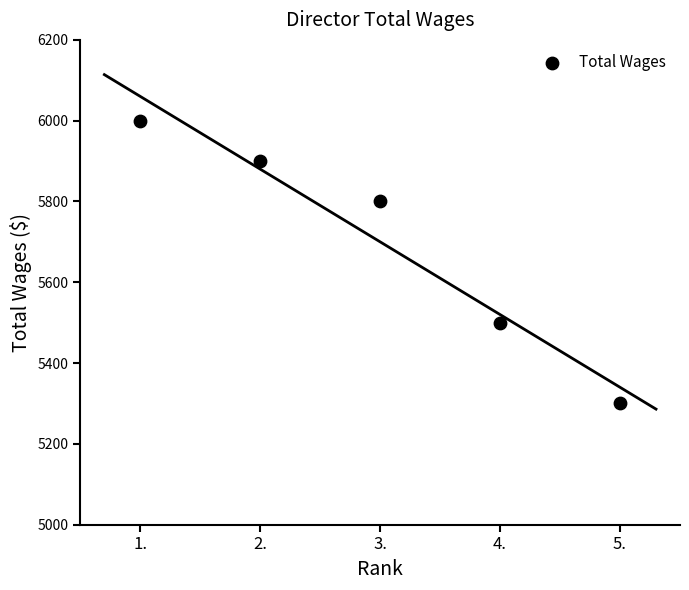

What is the range of Y values (max minus min)?

700